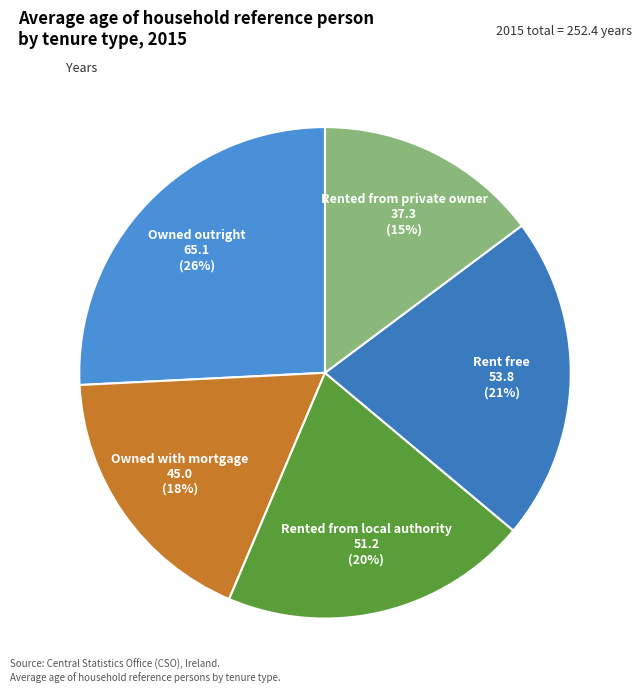

Which has a higher value, Owned outright or Rented from private owner?

Owned outright